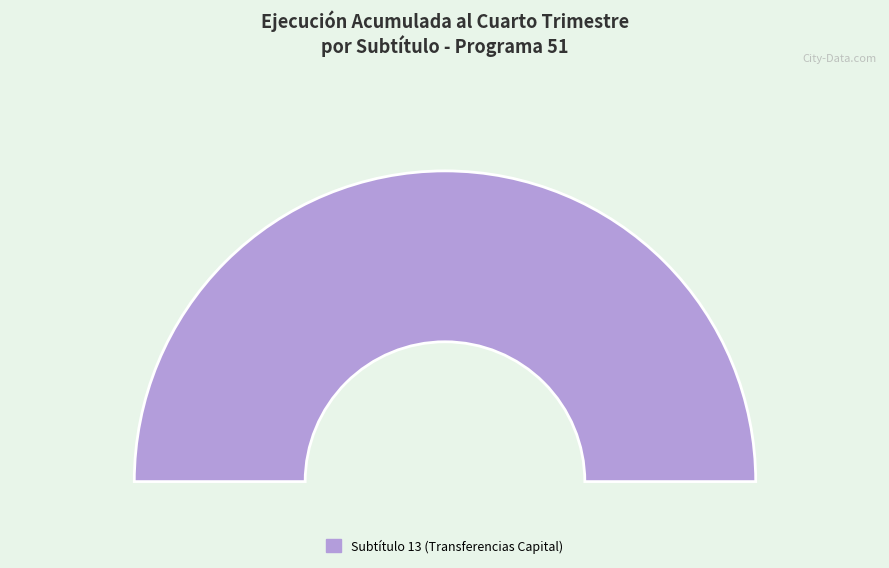

How many segments does this pie chart have?

2